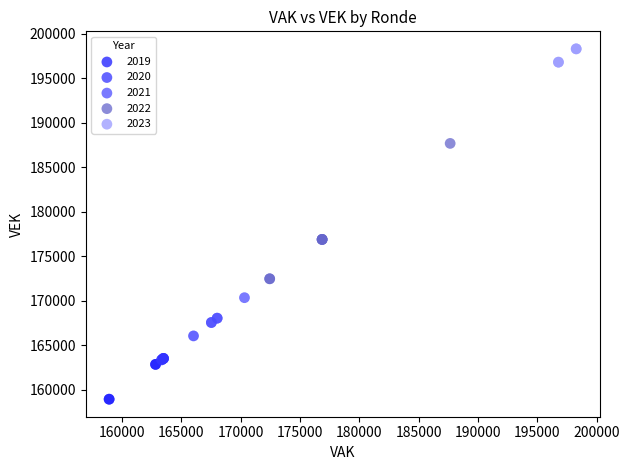

Which series has the widest spread of Y values?

2022